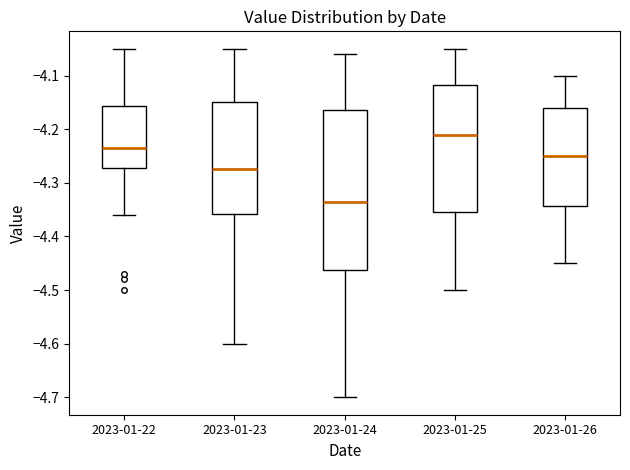

Comparing the boxes themselves (not the whiskers), which one is the tallest?

2023-01-24